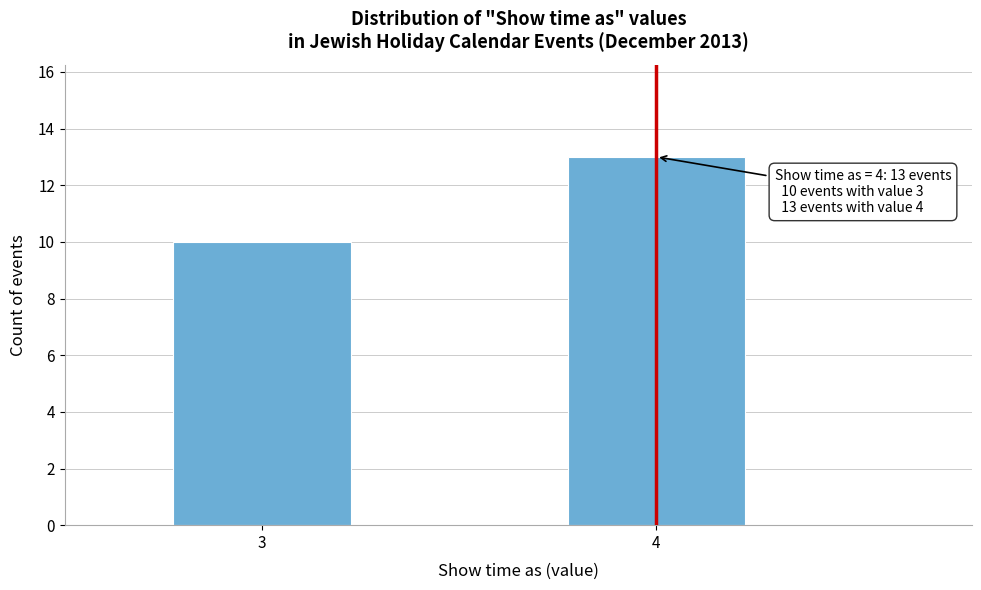

Reading left to right, list all the values displayed in this chart.

3=10	4=13